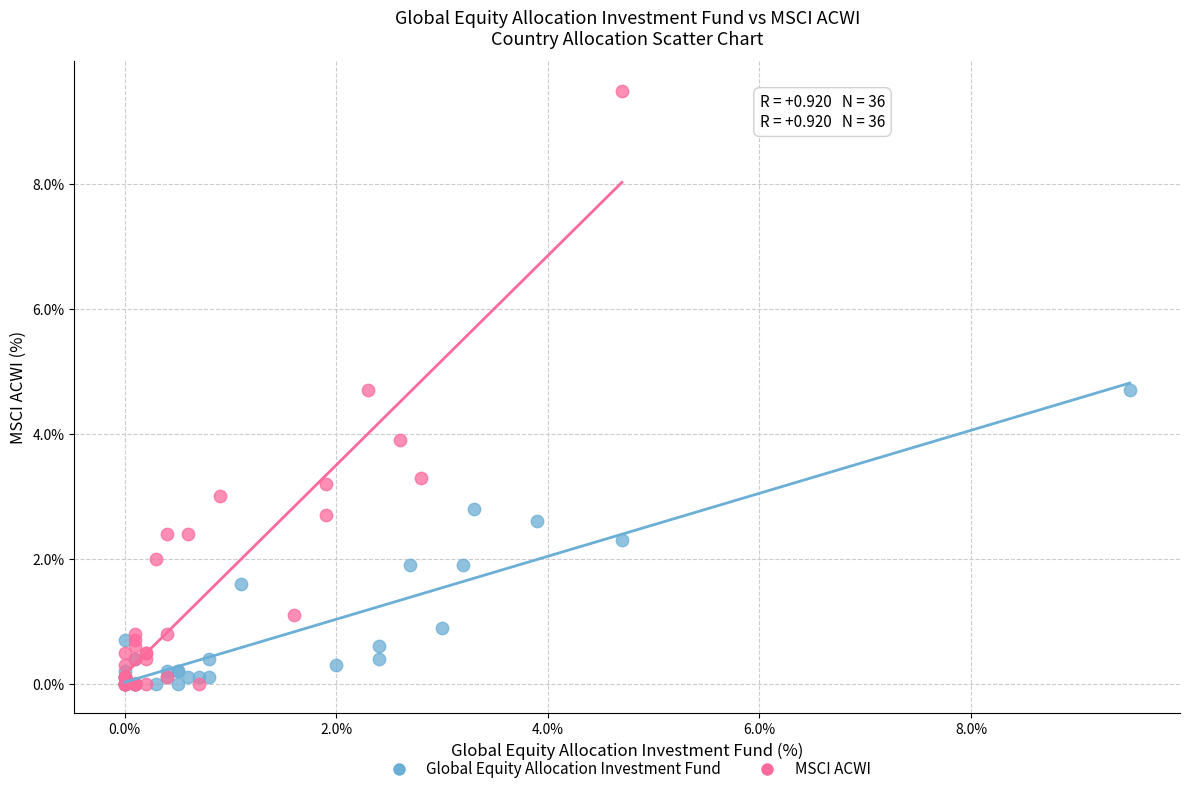

Which series reaches the maximum Y coordinate?

MSCI ACWI